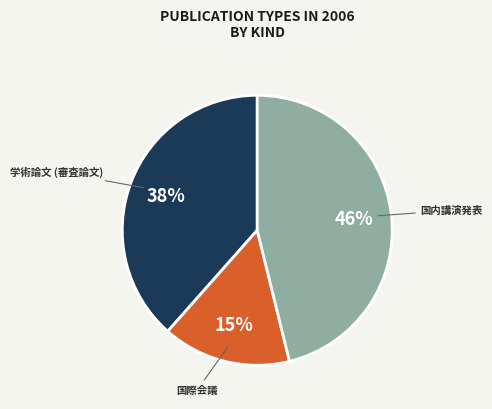

Combined, do 国際会議 and 国内講演発表 account for over 50%?

Yes